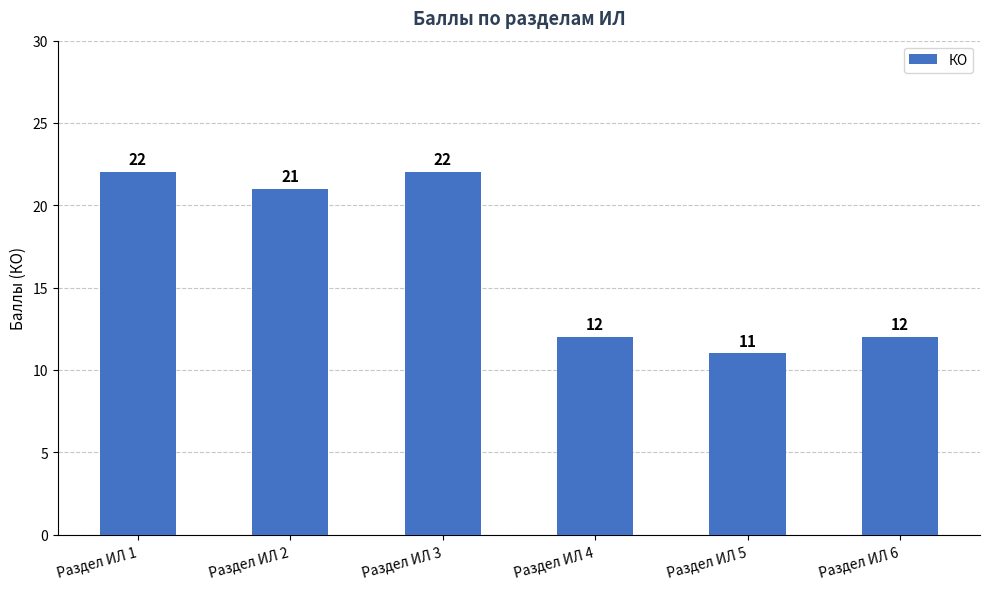

Reading left to right, list all the values displayed in this chart.

Раздел ИЛ 1=22	Раздел ИЛ 2=21	Раздел ИЛ 3=22	Раздел ИЛ 4=12	Раздел ИЛ 5=11	Раздел ИЛ 6=12